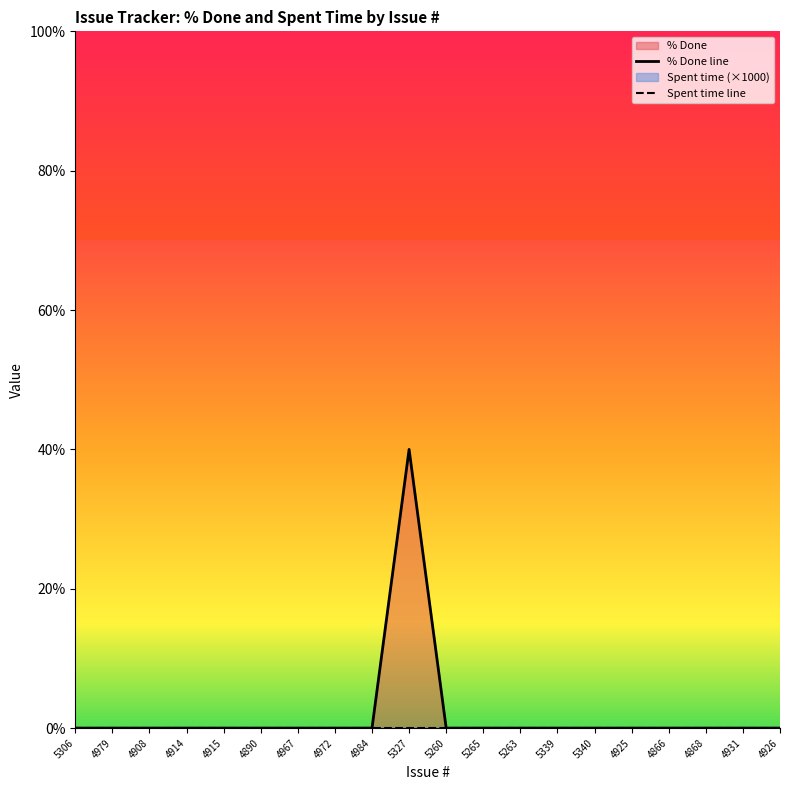

How many series are shown in this chart?

2